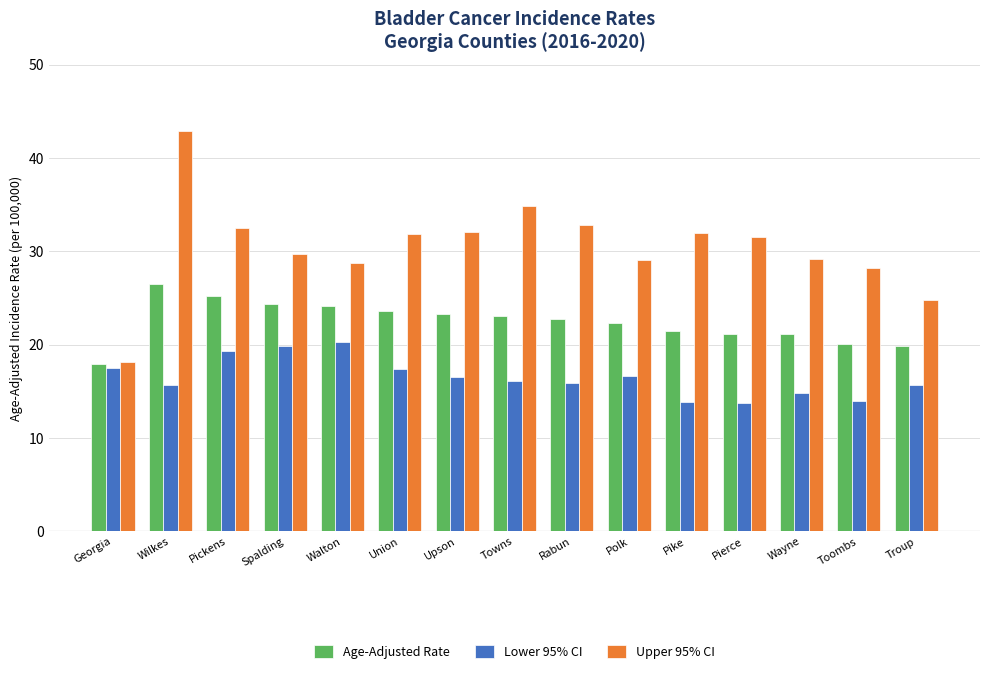

What is the total value across all series at Wayne?

65.1